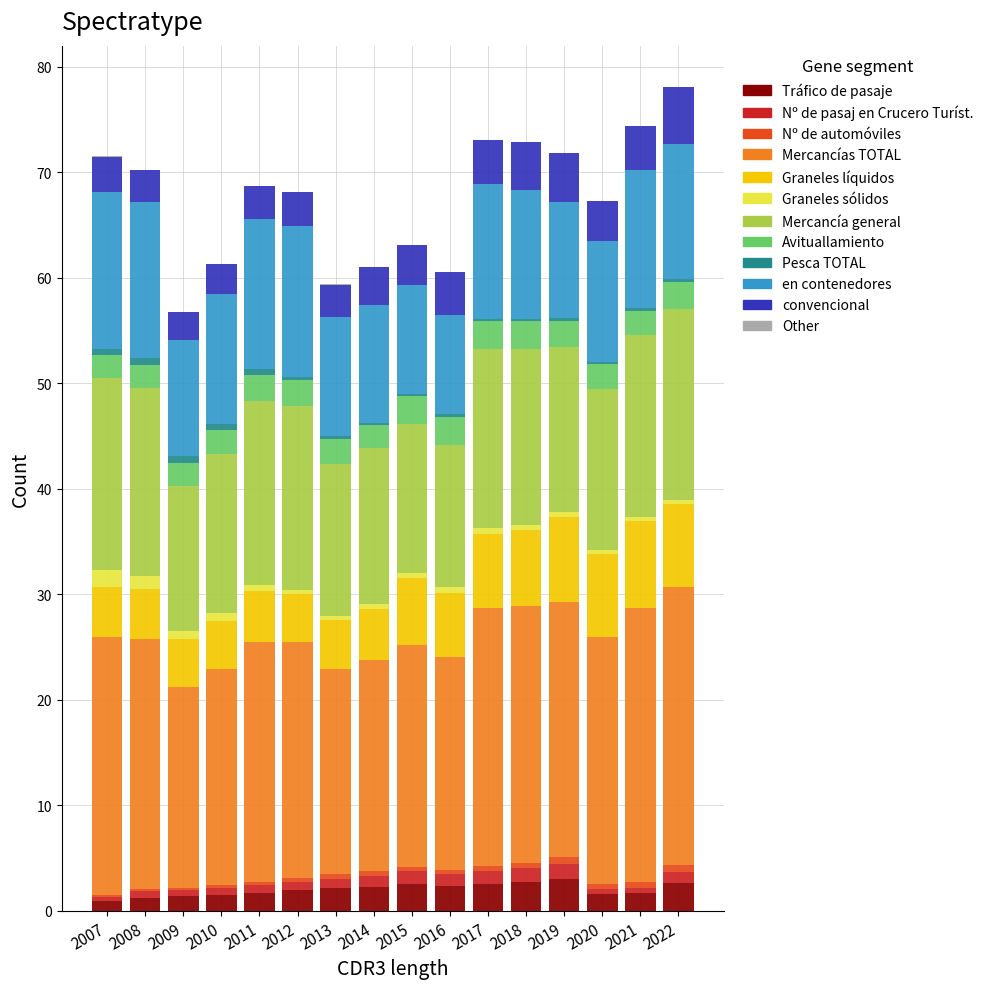

How many distinct data groups are displayed?

12